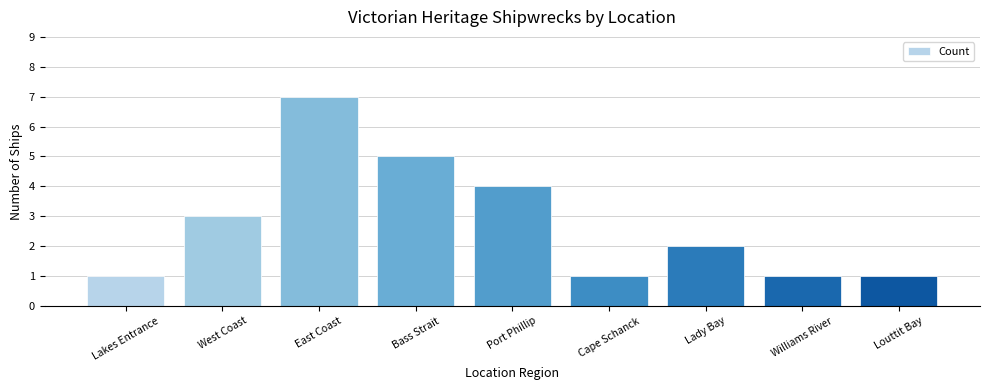

Which has a higher value, Cape Schanck or Bass Strait?

Bass Strait